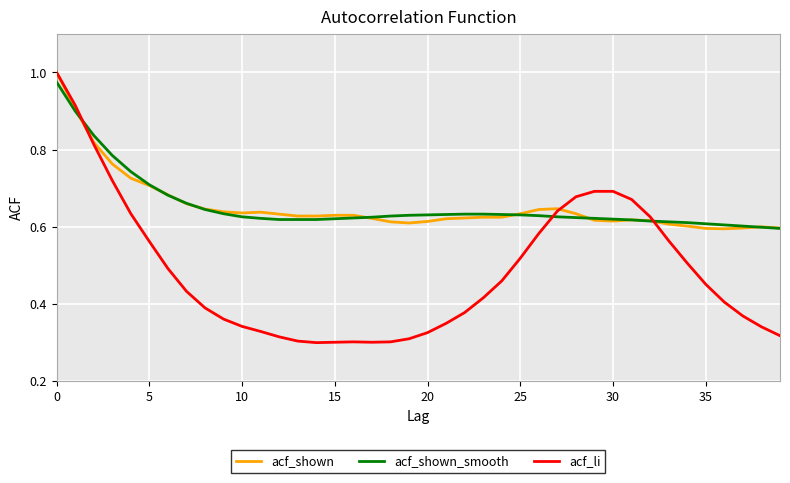

Count the number of categories in the chart.

40